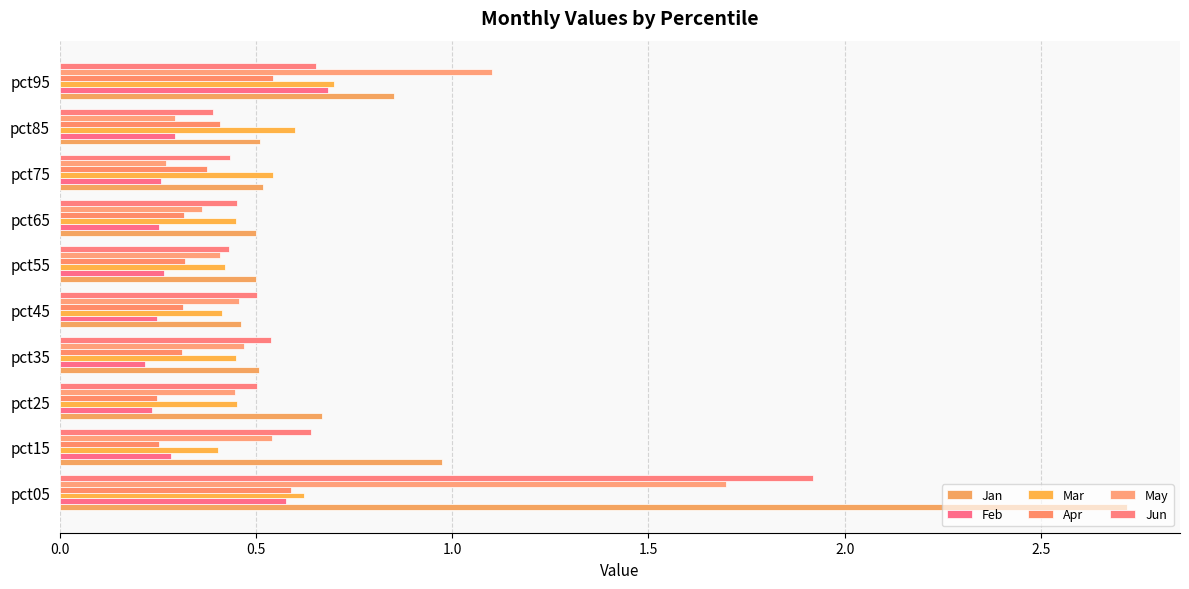

Reading left to right, transcribe all the data shown in this chart.

Jan: 2.7	1.0	0.7	0.5	0.5	0.5	0.5	0.5	0.5	0.9
Feb: 0.6	0.3	0.2	0.2	0.2	0.3	0.3	0.3	0.3	0.7
Mar: 0.6	0.4	0.5	0.4	0.4	0.4	0.4	0.5	0.6	0.7
Apr: 0.6	0.3	0.2	0.3	0.3	0.3	0.3	0.4	0.4	0.5
May: 1.7	0.5	0.4	0.5	0.5	0.4	0.4	0.3	0.3	1.1
Jun: 1.9	0.6	0.5	0.5	0.5	0.4	0.5	0.4	0.4	0.7